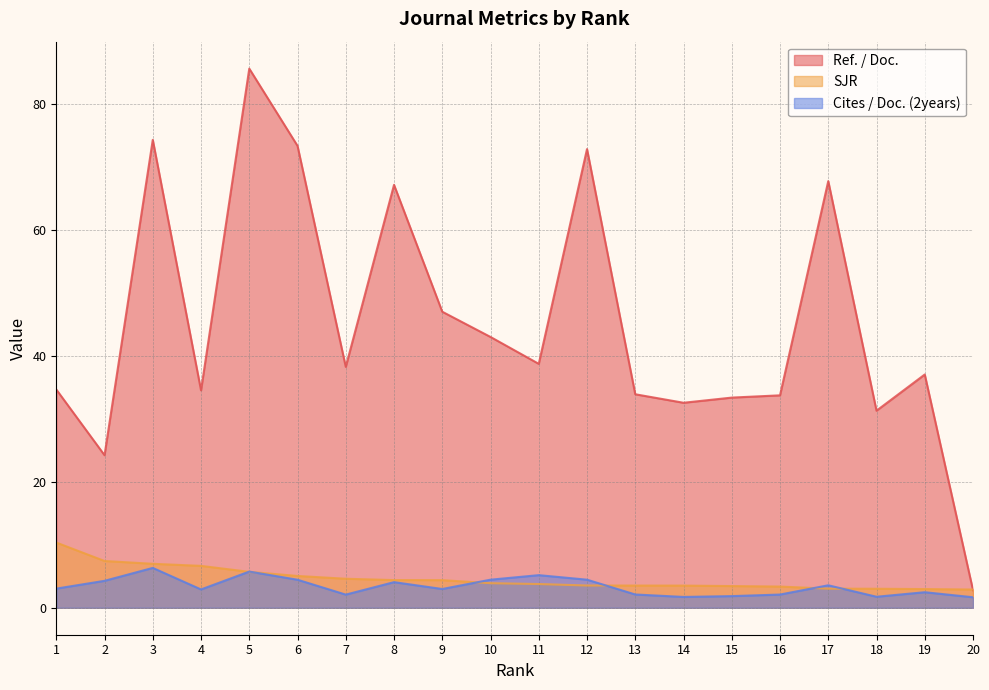

What is the value of the Ref. / Doc. point at the 2nd from the left?

24.2